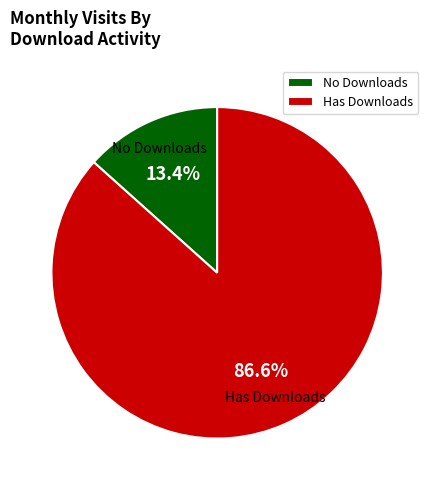

Rank the categories by value from highest to lowest.

Has Downloads, No Downloads